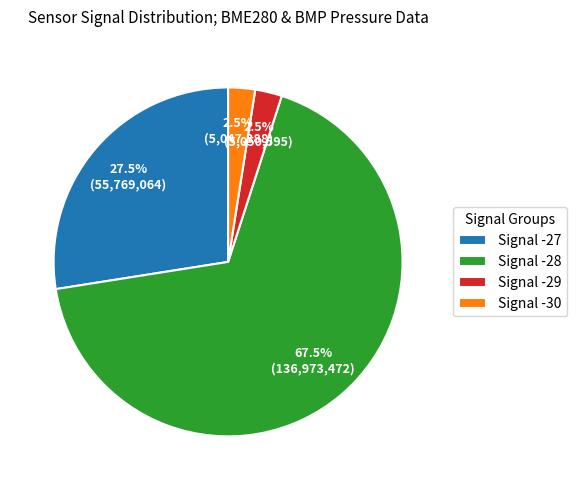

How much of the chart is everything except Signal -28?

32.5%